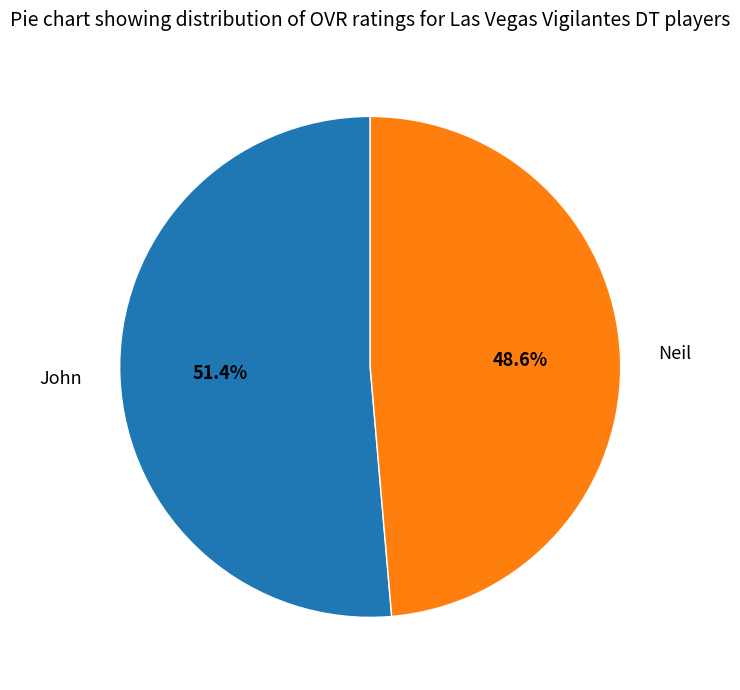

What is the majority slice?

John